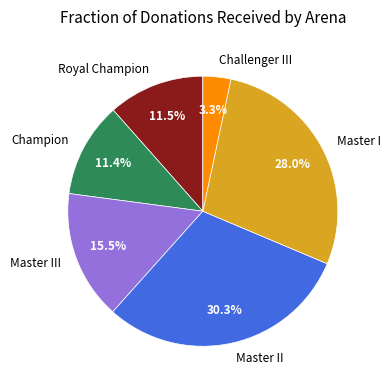

Which has a higher value, Master I or Champion?

Master I